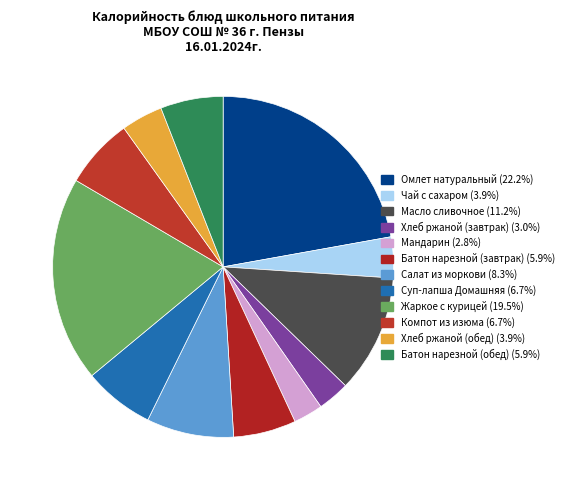

Is it true that Суп-лапша Домашняя is 19% of the pie?

False